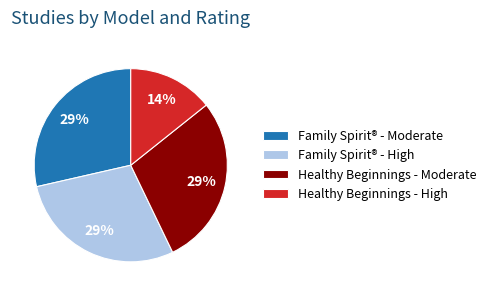

To the nearest percent, what is the combined percentage of Healthy Beginnings - Moderate and Healthy Beginnings - High?

43%